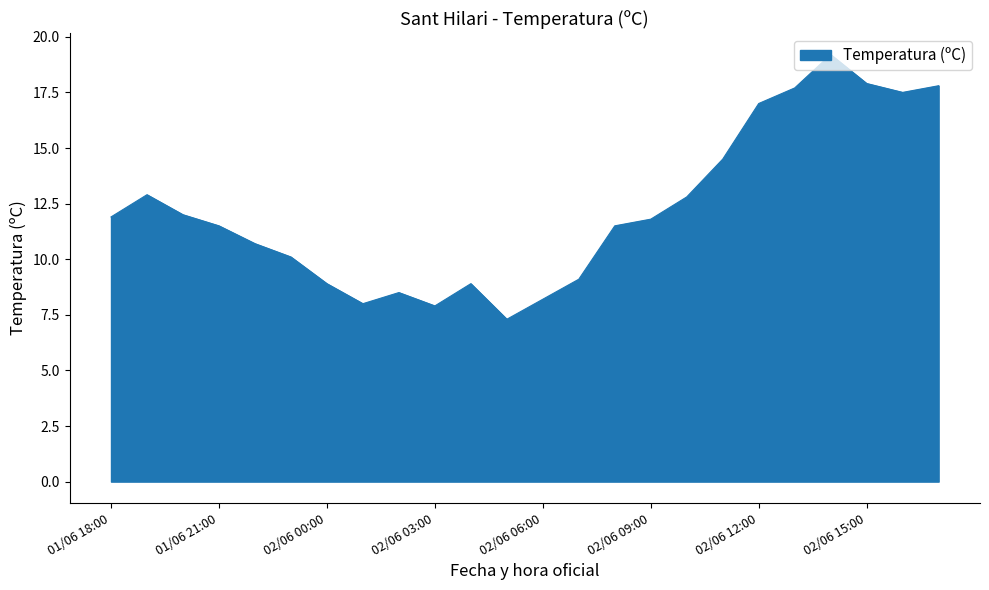

What is the greatest value displayed?

19.2